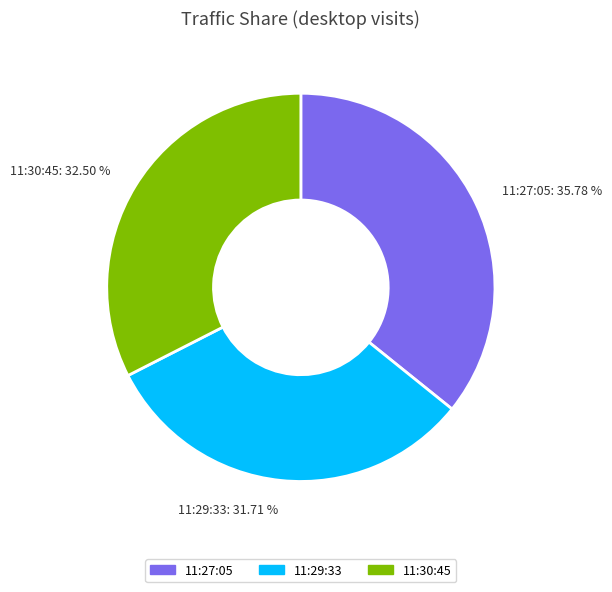

How many slices are in this pie chart?

3